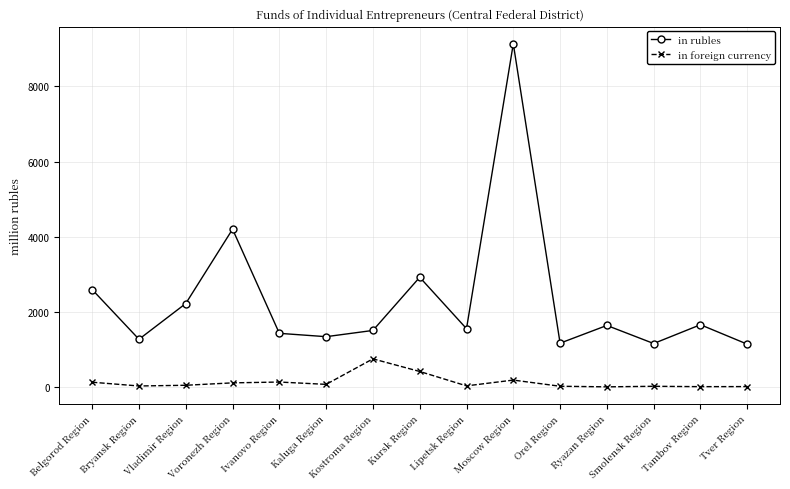

Which series has the largest total across all categories?

in rubles